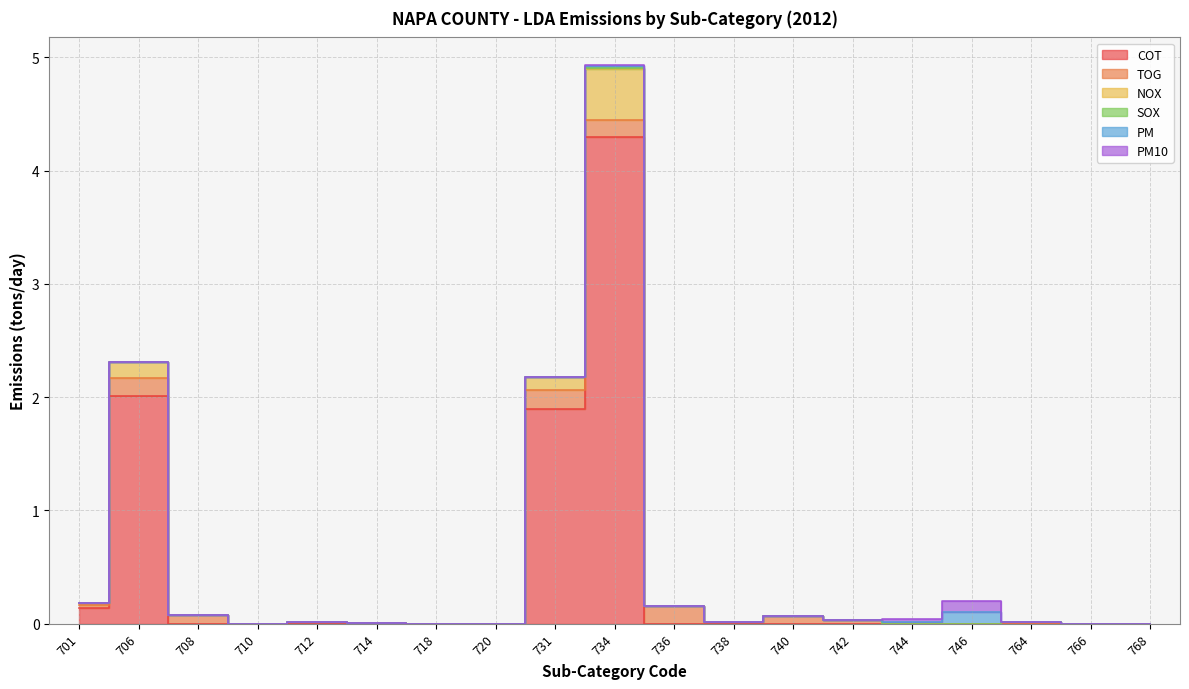

Which series has the largest total across all categories?

COT